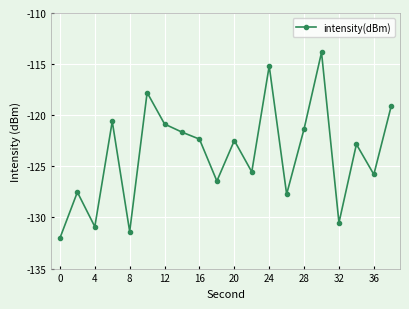

Reading left to right, transcribe all the data shown in this chart.

-132.0	-127.5	-130.9	-120.6	-131.4	-117.8	-120.9	-121.7	-122.3	-126.4	-122.5	-125.5	-115.2	-127.7	-121.3	-113.9	-130.5	-122.8	-125.8	-119.1